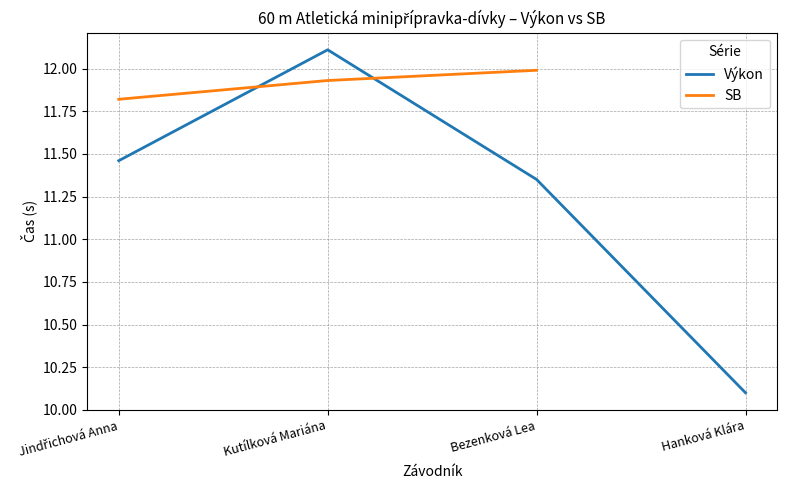

What is the total value across all series at Kutílková Mariána?

24.0